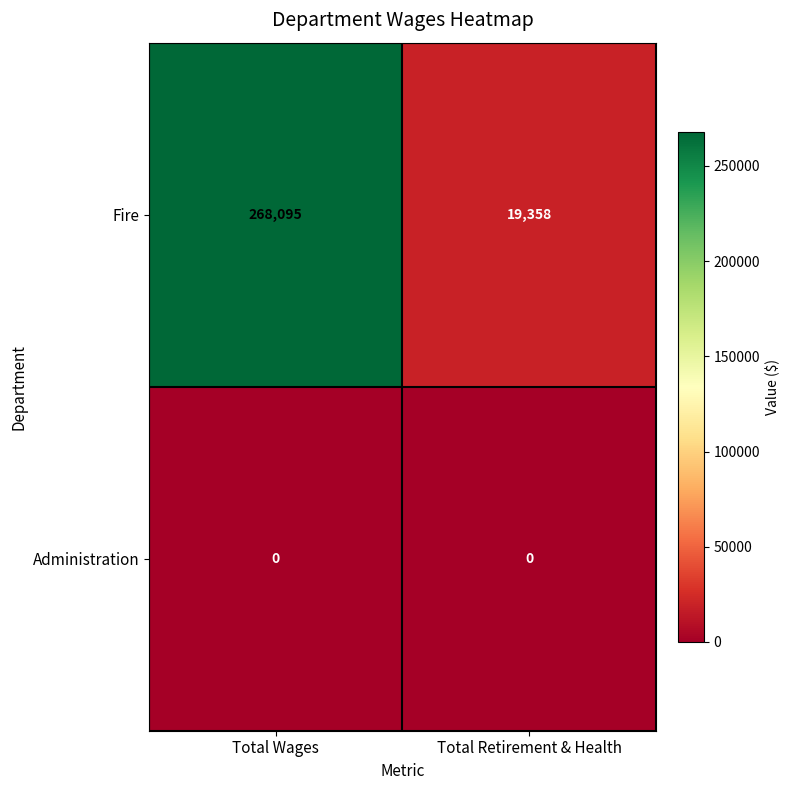

Reading left to right, what are all the values shown in this chart?

Fire: Total Wages=268095	Total Retirement & Health=19358
Administration: Total Wages=0	Total Retirement & Health=0